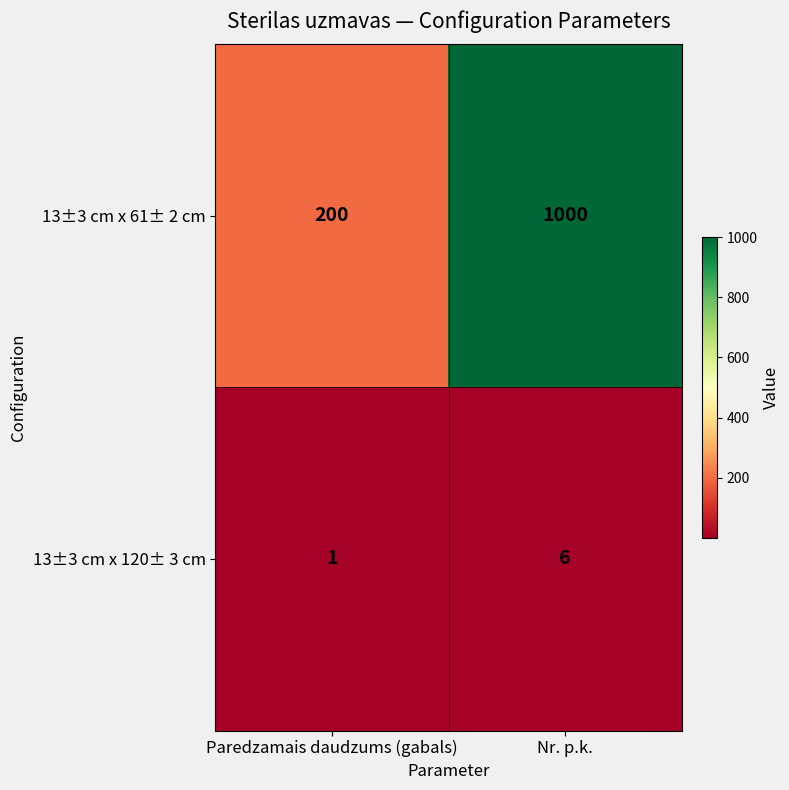

What is the minimum value shown in the chart?

1